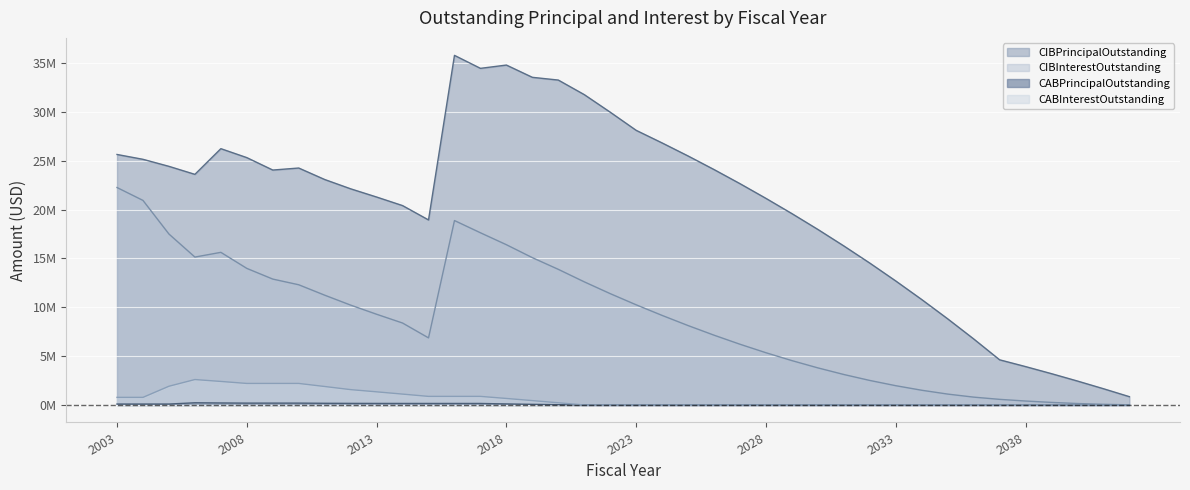

Reading left to right, list all the values displayed in this chart.

CIBPrincipalOutstanding: 25645000.0	25150000.0	24430000.0	23610000.0	26240000.0	25323000.0	24051000.0	24258000.0	23082000.0	22130000.0	21289000.0	20412000.0	18944000.0	35791000.0	34462000.0	34799000.0	33543000.0	33263000.0	31772000.0	29974000.0	28115000.0	26825000.0	25490000.0	24100000.0	22655000.0	21150000.0	19590000.0	17970000.0	16280000.0	14525000.0	12695000.0	10795000.0	8820000.0	6765000.0	4625000.0	3930000.0	3205000.0	2450000.0	1665000.0	850000.0
CIBInterestOutstanding: 22261068.5	20942339.5	17501938.9	15142615.6	15625711.6	13982940.4	12888751.1	12307113.3	11241009.3	10224146.5	9288266.5	8390476.5	6868916.9	18880871.2	17629278.8	16407148.3	15083155.0	13885165.0	12606608.8	11398360.8	10254875.0	9167715.0	8129525.0	7144925.0	6217275.0	5348625.0	4541275.0	3797525.0	3119975.0	2511325.0	1974375.0	1508300.0	1116000.0	804300.0	576500.0	405400.0	262700.0	149600.0	67300.0	17000.0
CABPrincipalOutstanding: 94995.4	94995.4	96116.9	225041.3	205431.1	189985.0	189985.0	189985.0	172970.1	162977.8	158888.4	156435.0	154994.4	154994.4	154994.4	107328.6	66061.4	30334.8	0.0	0.0	0.0	0.0	0.0	0.0	0.0	0.0	0.0	0.0	0.0	0.0	0.0	0.0	0.0	0.0	0.0	0.0	0.0	0.0	0.0	0.0
CABInterestOutstanding: 780004.7	780004.7	1918883.1	2604958.7	2409568.9	2205015.0	2205015.0	2205015.0	1892029.9	1572022.2	1346111.6	1113565.1	880005.6	880005.6	880005.6	667671.4	448938.6	224665.2	0.0	0.0	0.0	0.0	0.0	0.0	0.0	0.0	0.0	0.0	0.0	0.0	0.0	0.0	0.0	0.0	0.0	0.0	0.0	0.0	0.0	0.0